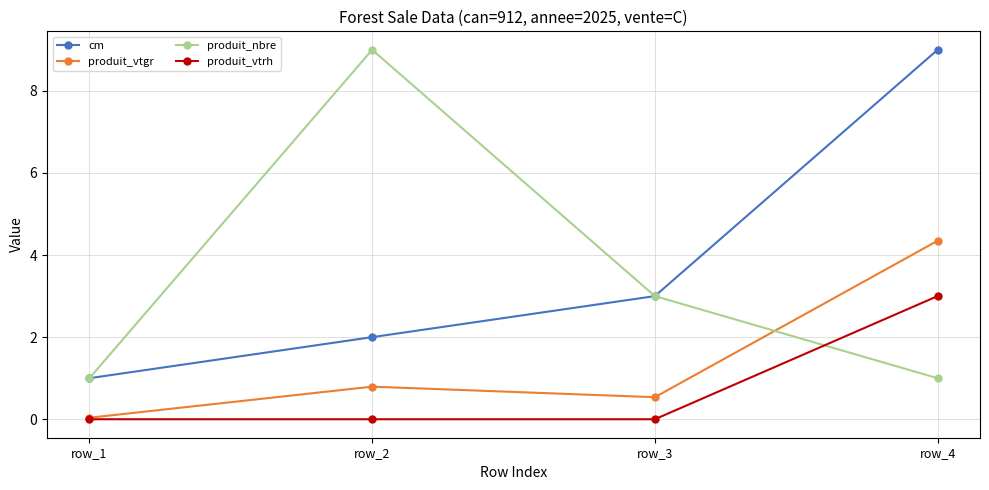

How many data points does each series have?

4